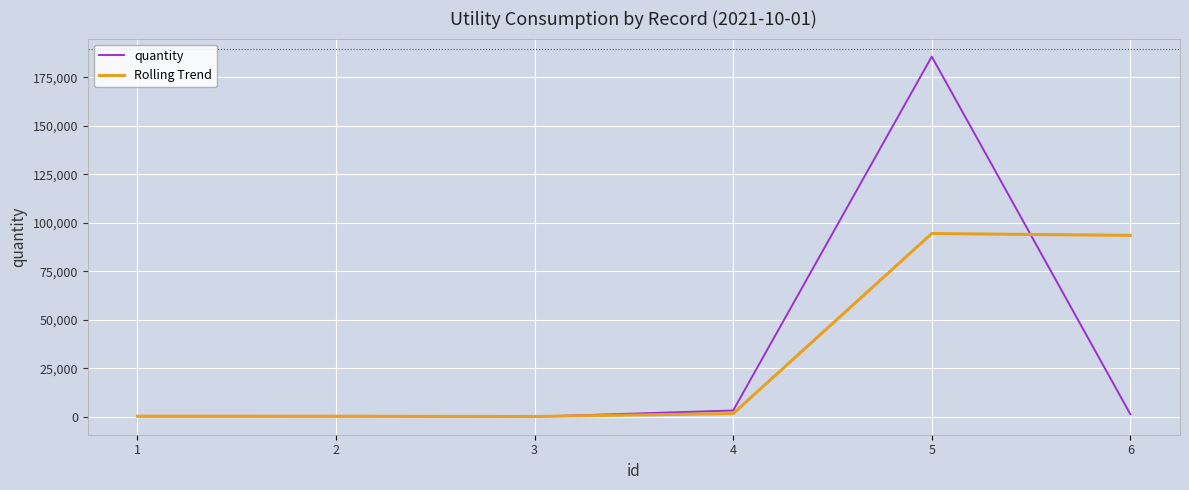

Which series has the widest spread of values?

quantity